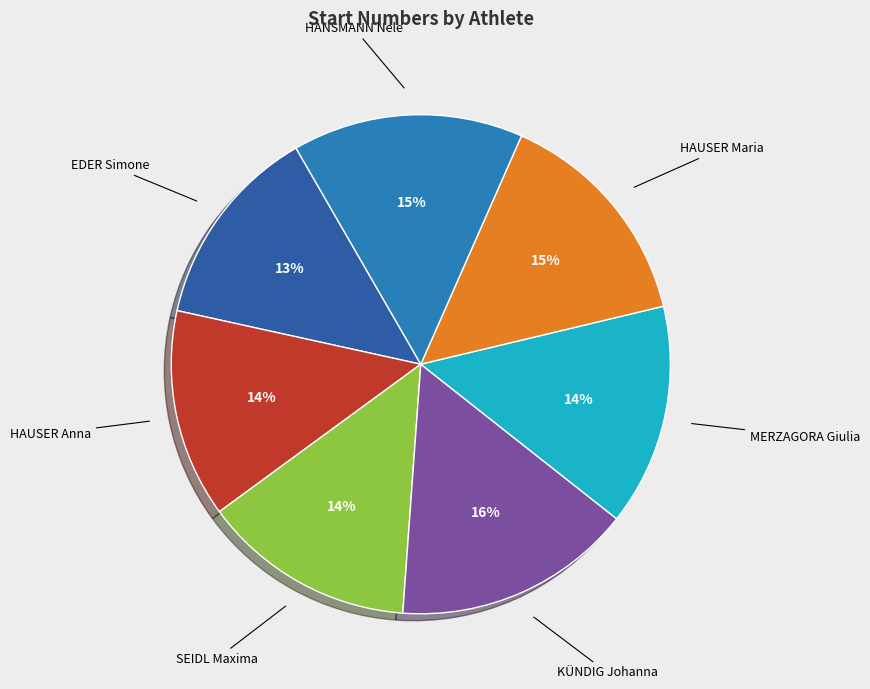

Count the number of slices in the pie.

7